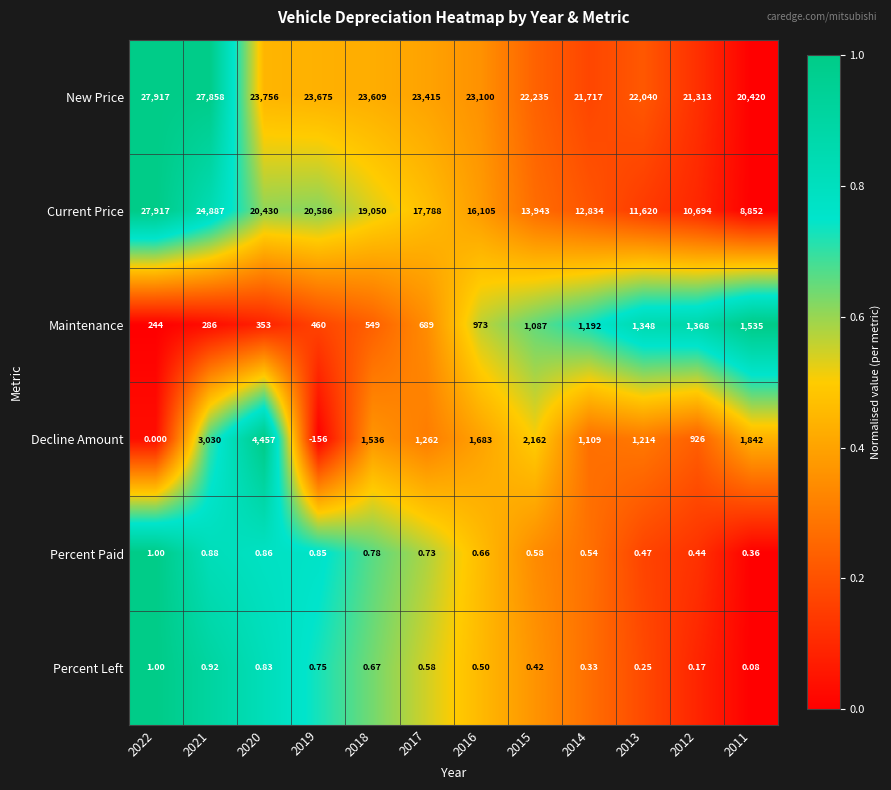

What is the total value across all series at 2020?

48997.7